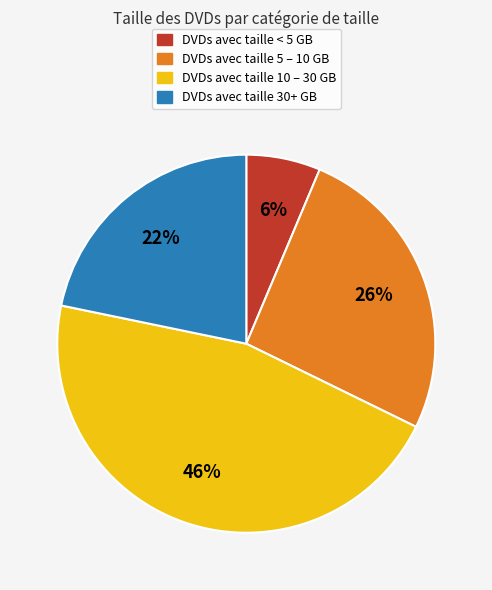

To the nearest percent, what is the difference between the largest and smallest slice percentages?

40%